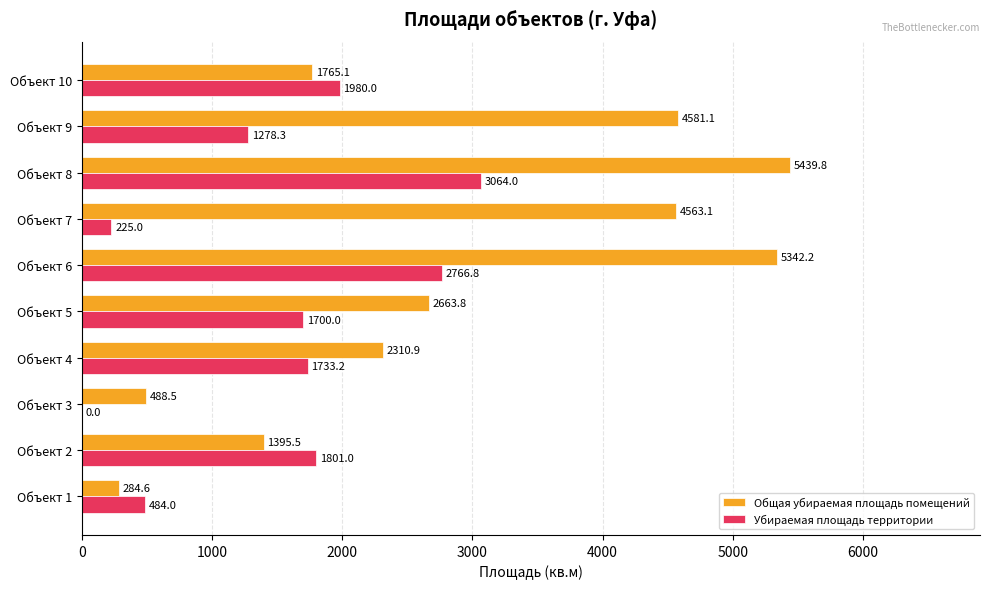

What is the total value across all series at Объект 6?

8109.0